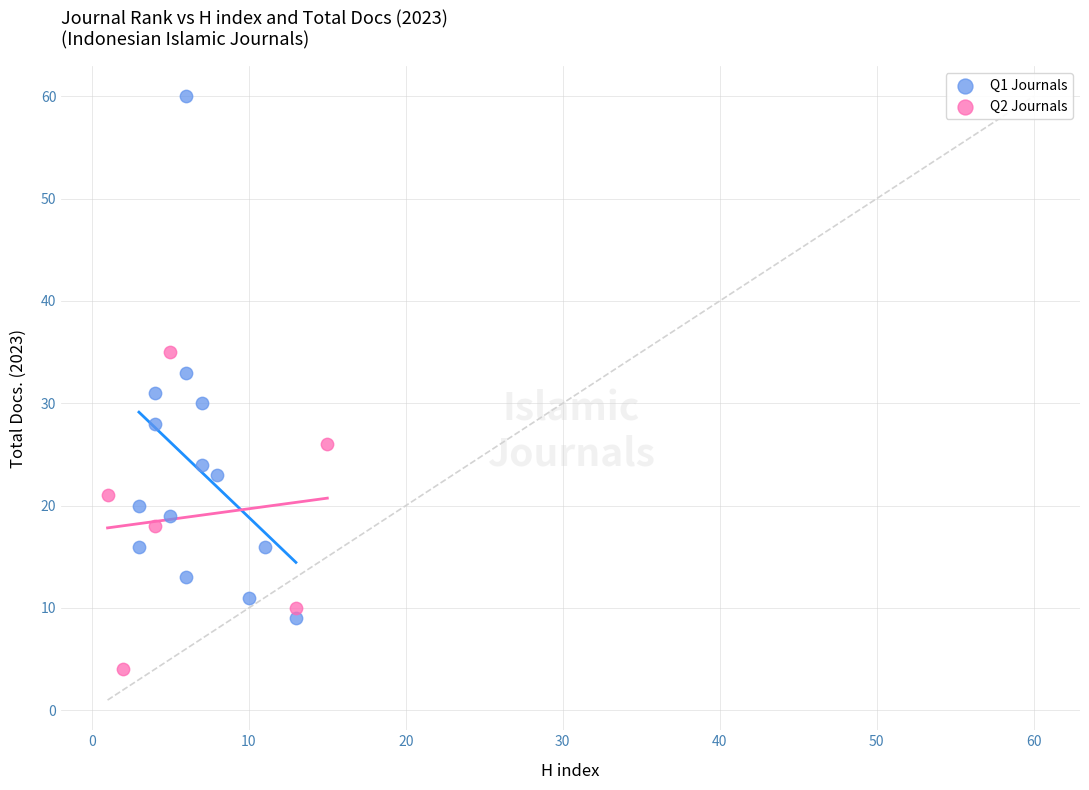

Which series reaches the maximum Y coordinate?

Q1 Journals